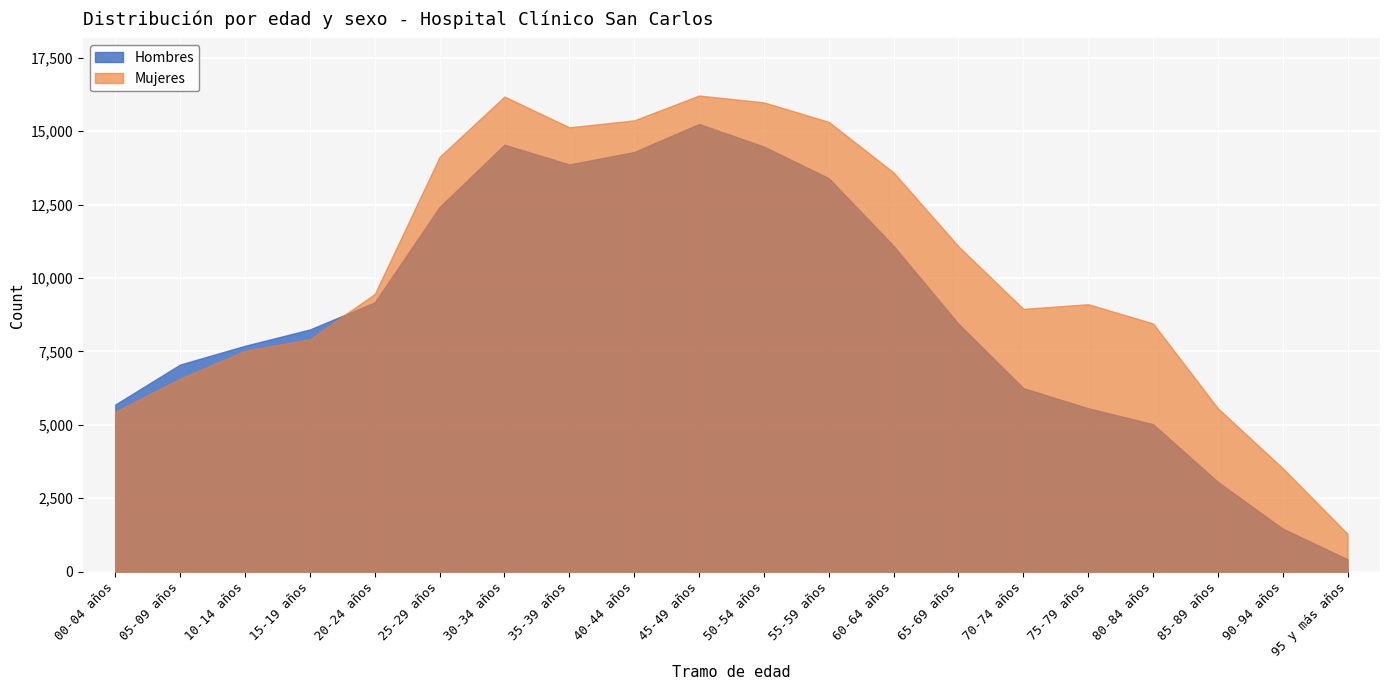

How many lines are shown in the chart?

2